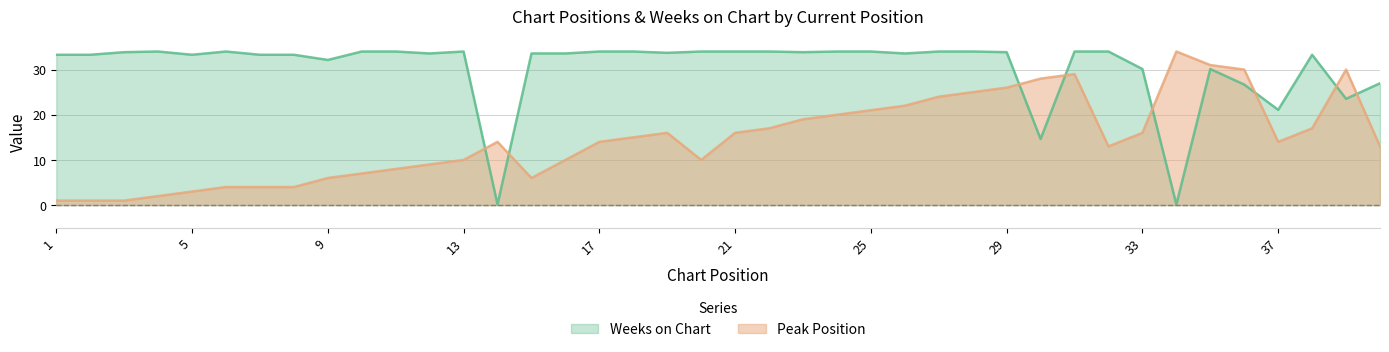

Where do Peak Position and Weeks on Chart first cross each other?

13 and 14